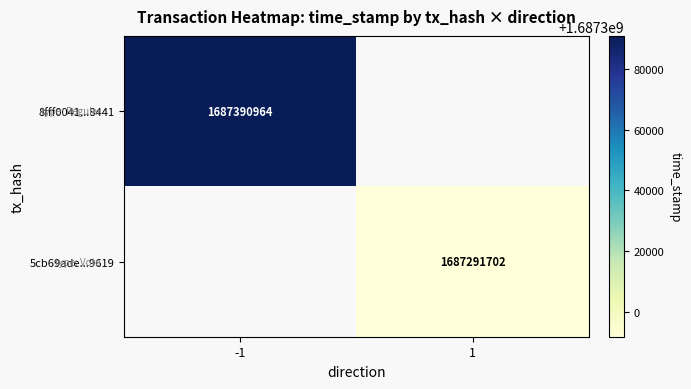

True or false: 5cb69ade...9619 has a value of 2790480130 at 1.

False